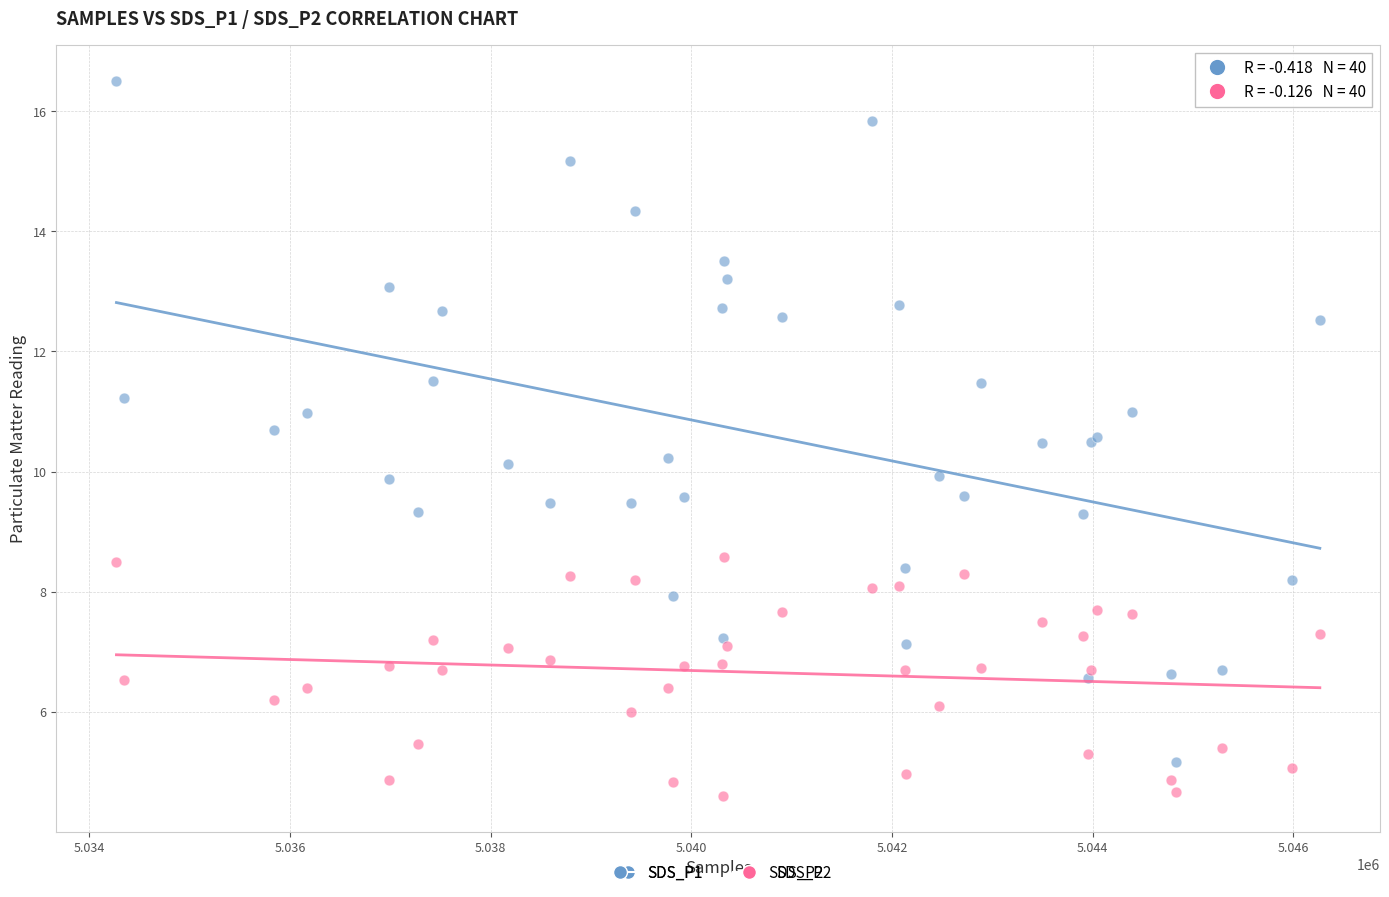

Which series has the largest Y range (max minus min)?

SDS_P1